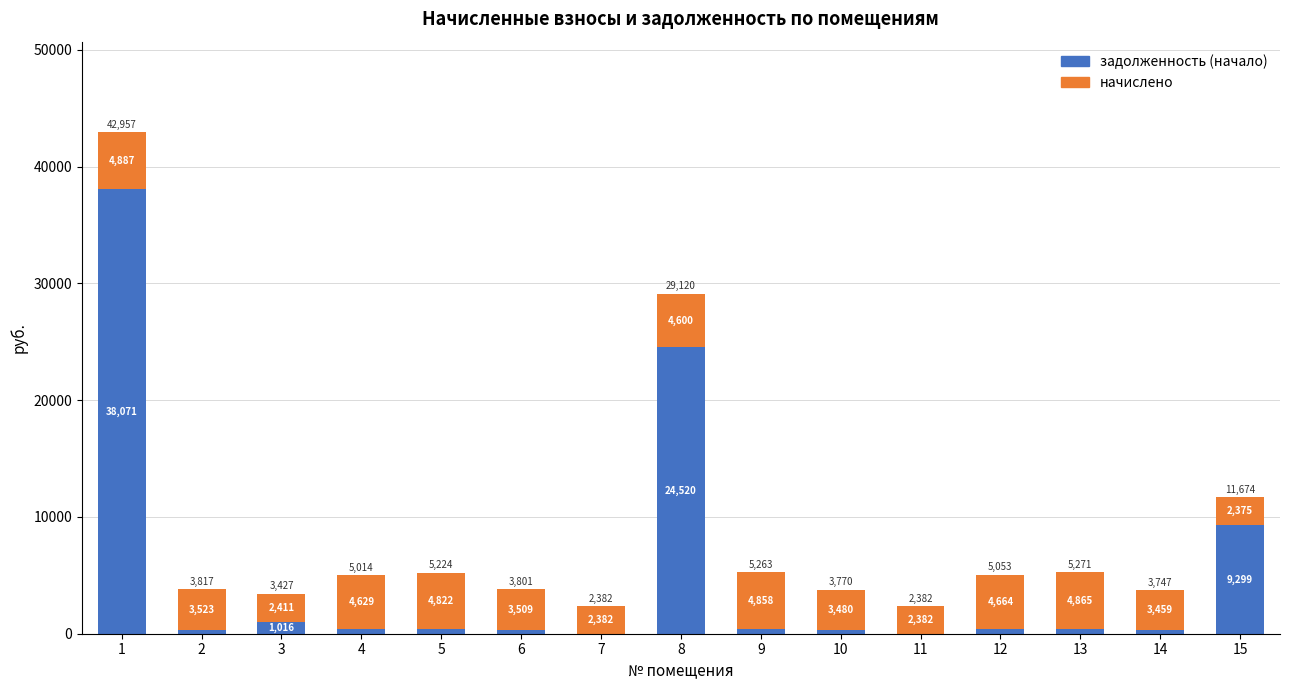

The value of задолженность (начало) at 8 is 15488.3. True or false?

False